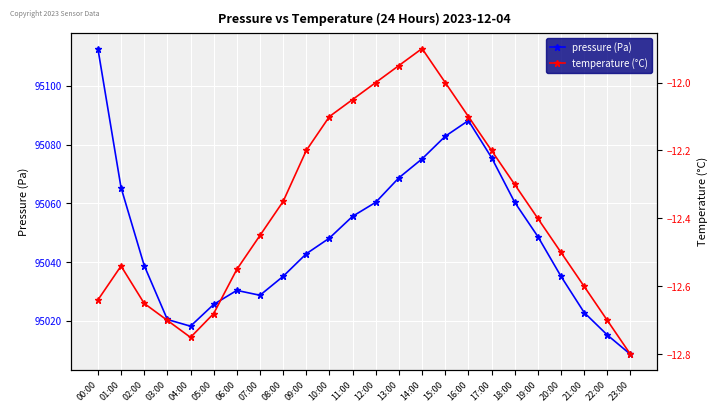

Reading right to left, transcribe all the data shown in this chart.

pressure: 95008.6	95015.2	95022.9	95035.2	95048.8	95060.4	95075.6	95088.2	95082.9	95075.2	95068.8	95060.4	95055.6	95048.2	95042.9	95035.2	95028.8	95030.4	95025.6	95018.2	95020.5	95038.9	95065.4	95112.8
temperature: -12.8	-12.7	-12.6	-12.5	-12.4	-12.3	-12.2	-12.1	-12.0	-11.9	-11.9	-12.0	-12.1	-12.1	-12.2	-12.3	-12.4	-12.6	-12.7	-12.8	-12.7	-12.7	-12.5	-12.6